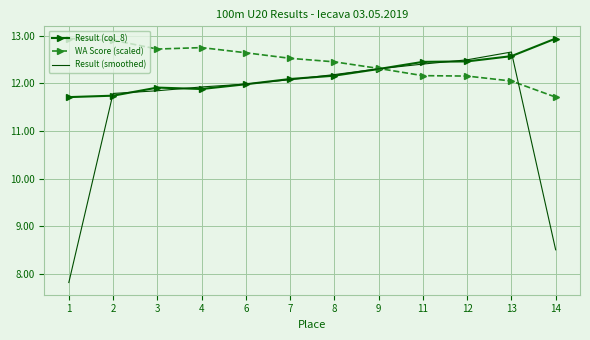

What is the greatest value displayed?

12.9